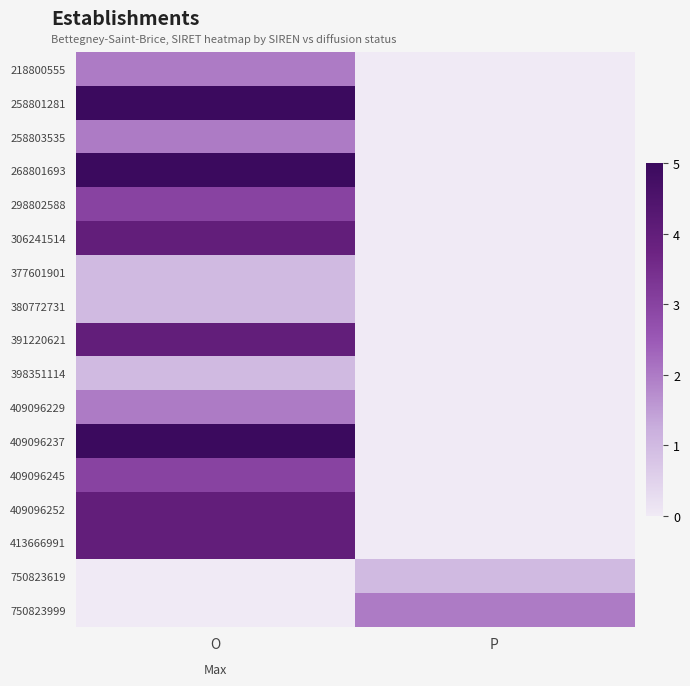

What is the difference between the maximum and minimum values in the 377601901 series?

1